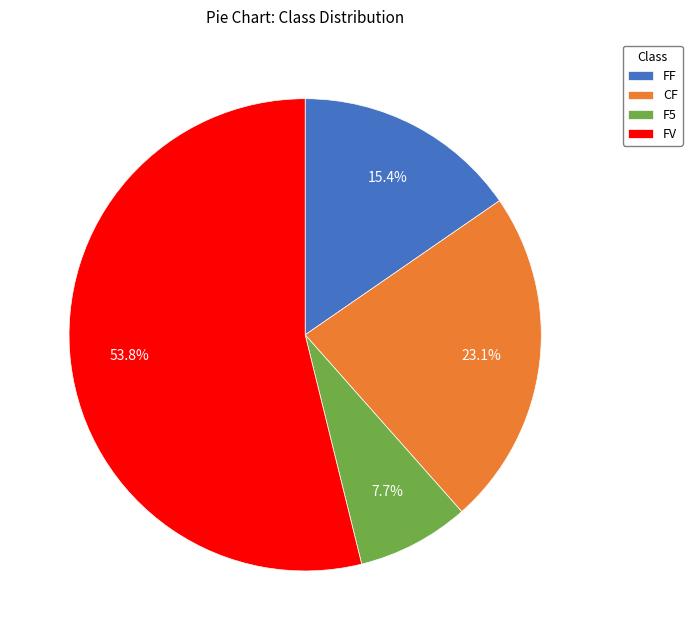

Is it true that FF is 15% of the pie?

True